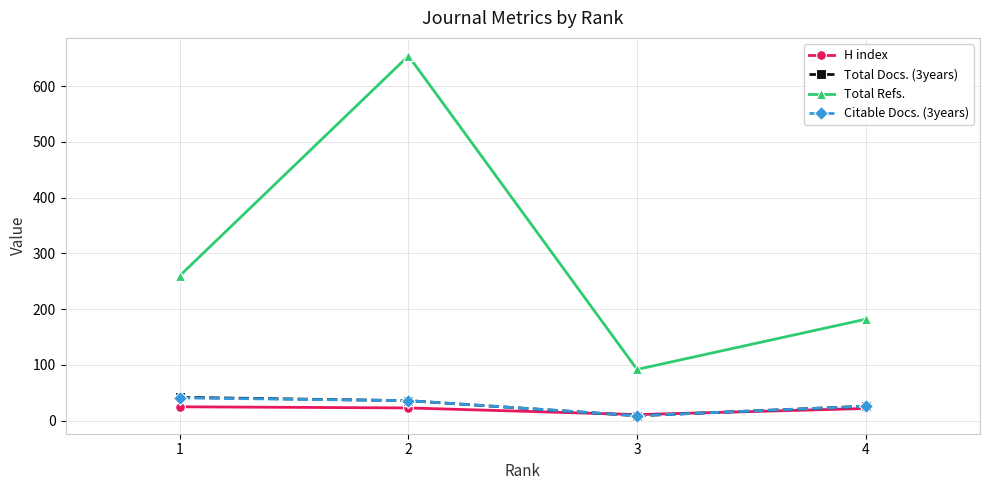

What value does the Citable Docs. (3years) series have at 2?

36